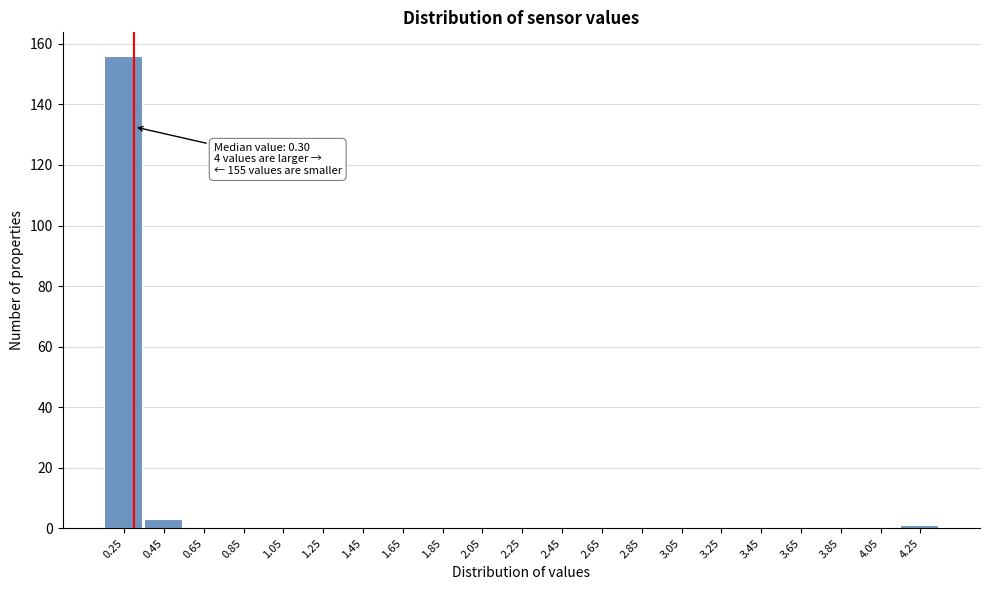

Reading right to left, what are all the values shown in this chart?

4.25=1	4.05=0	3.85=0	3.65=0	3.45=0	3.25=0	3.05=0	2.85=0	2.65=0	2.45=0	2.25=0	2.05=0	1.85=0	1.65=0	1.45=0	1.25=0	1.05=0	0.85=0	0.65=0	0.45=3	0.25=156